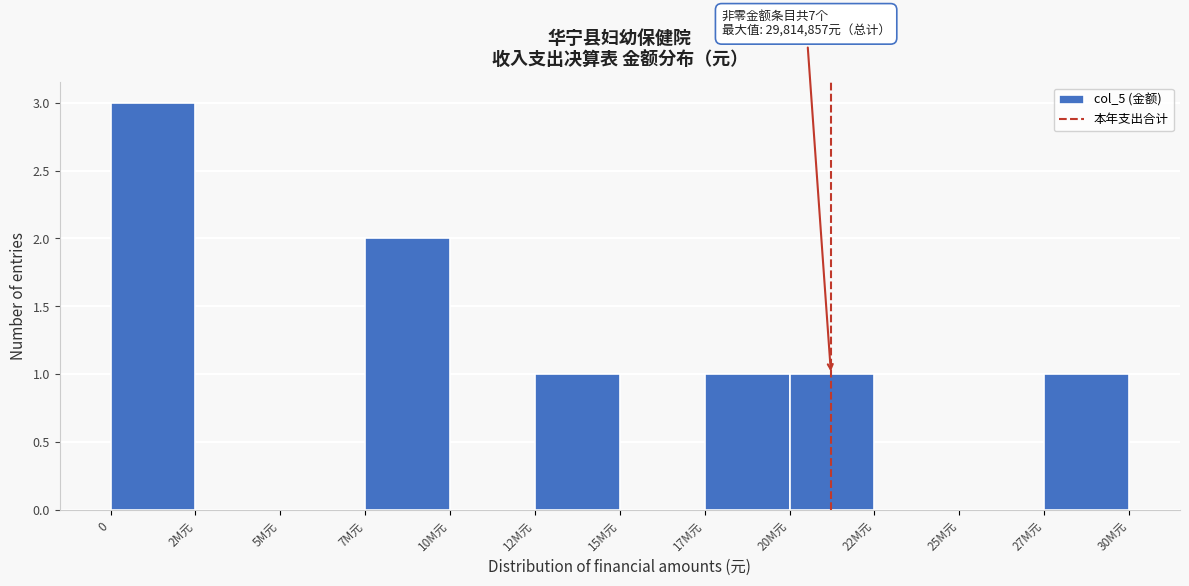

Reading left to right, what are all the values shown in this chart?

0=3	2M元=0	5M元=0	7M元=2	10M元=0	12M元=1	15M元=0	17M元=1	20M元=1	22M元=0	25M元=0	27M元=1